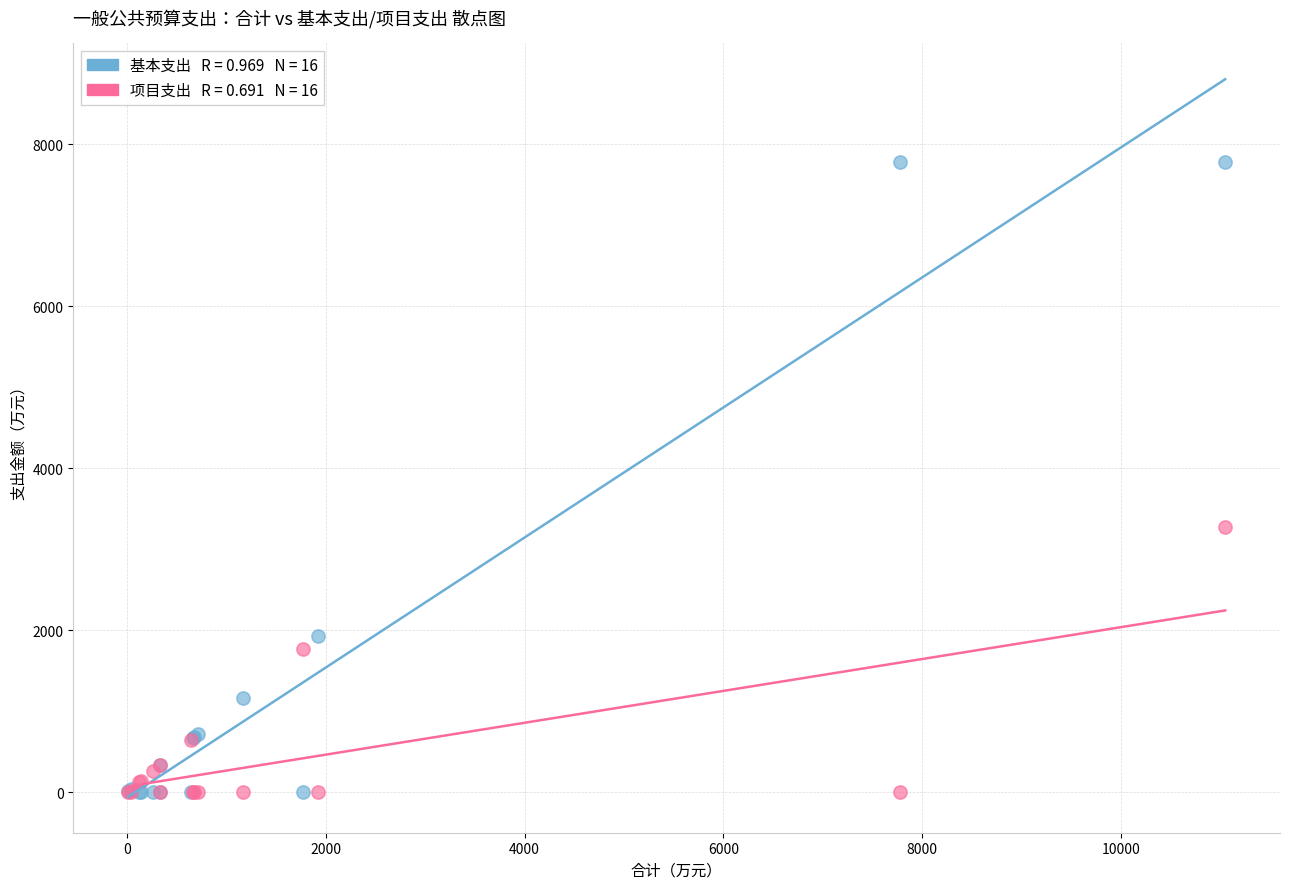

Across all series, what Y value is closest to 3888?

3268.9